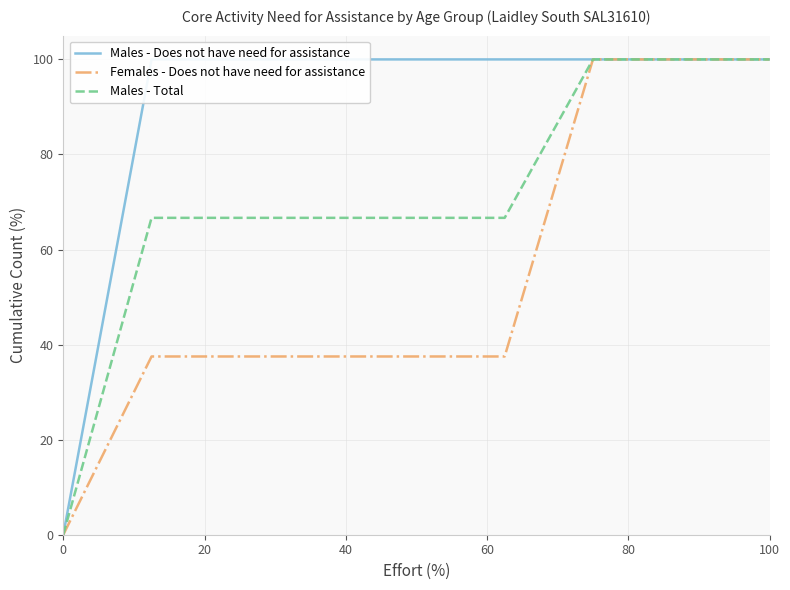

Between 20 and 40, which series saw the biggest shift?

Males - Does not have need for assistance